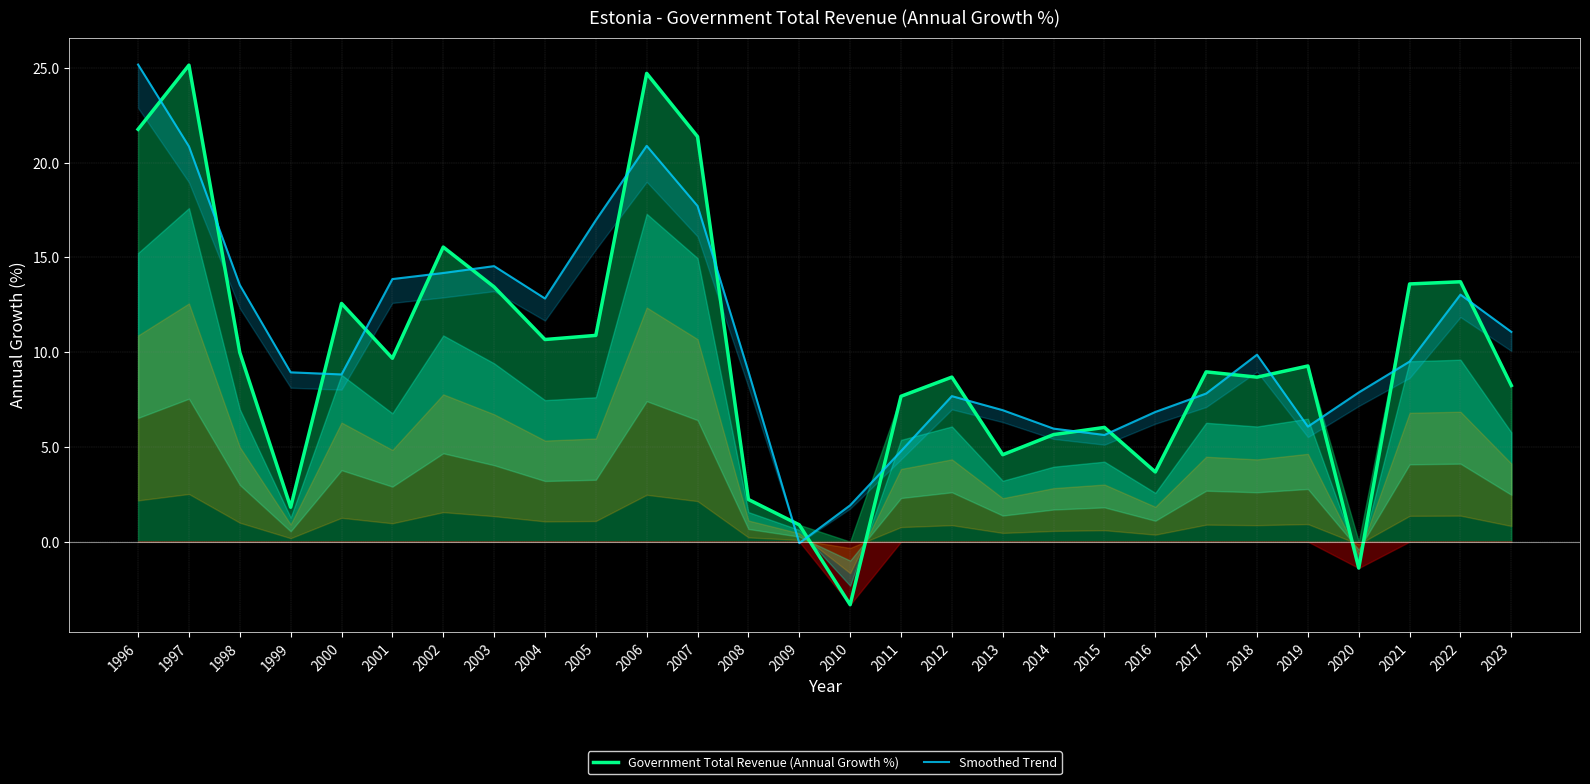

Which series has the largest total across all categories?

Smoothed Trend